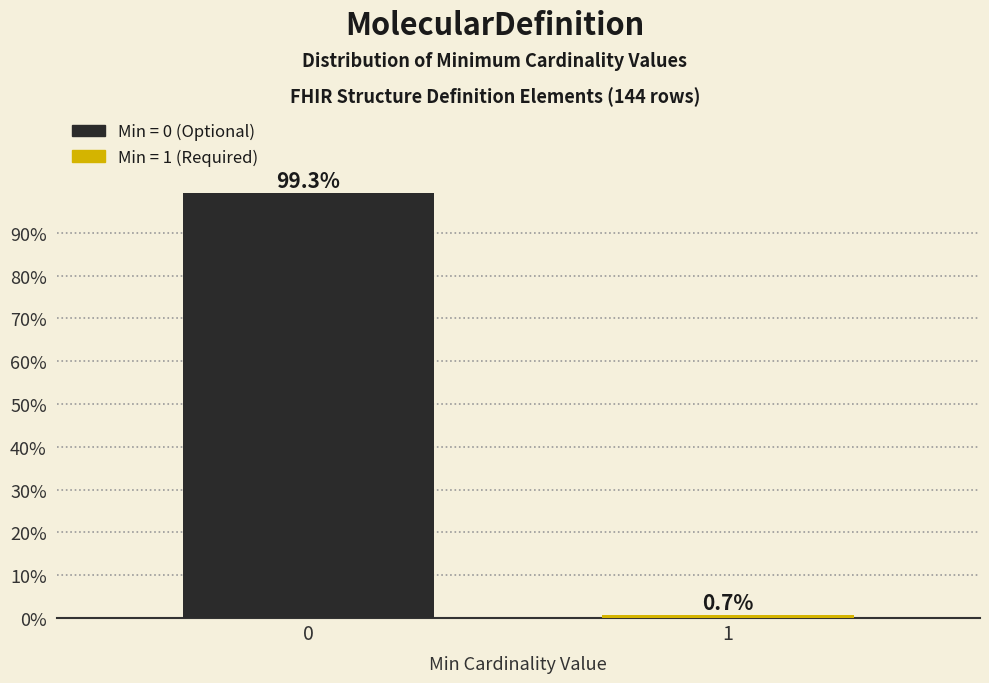

Reading left to right, list all the values displayed in this chart.

99.3	0.7